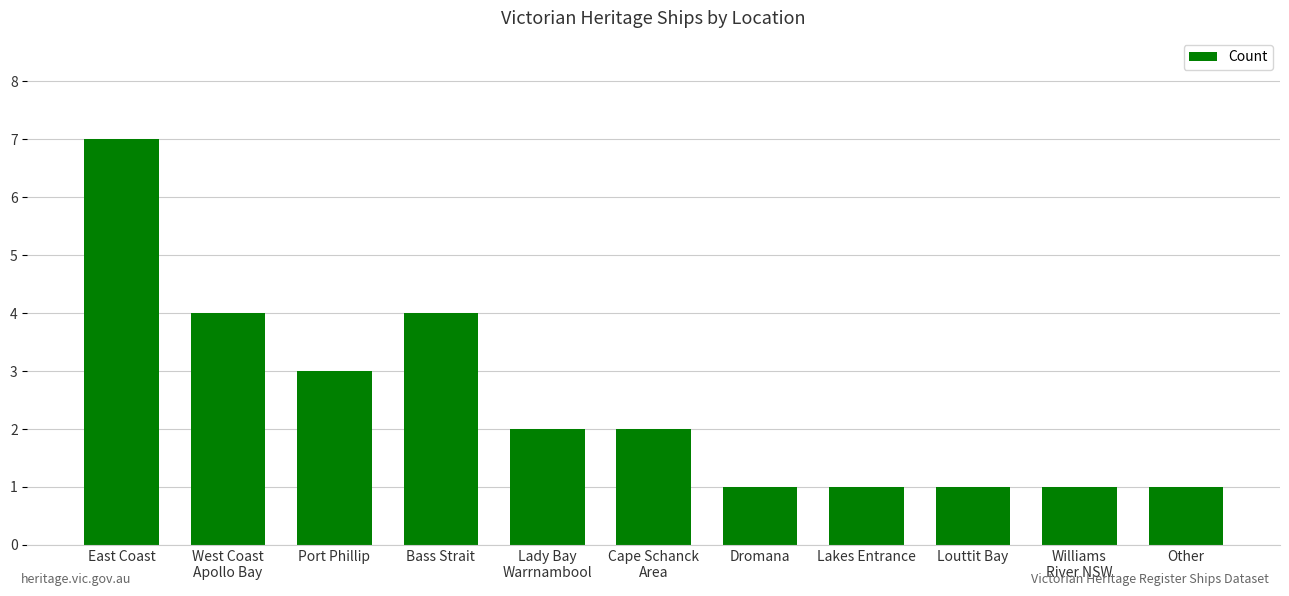

Approximately how many times larger is the value at Port Phillip compared to Dromana?

3.0